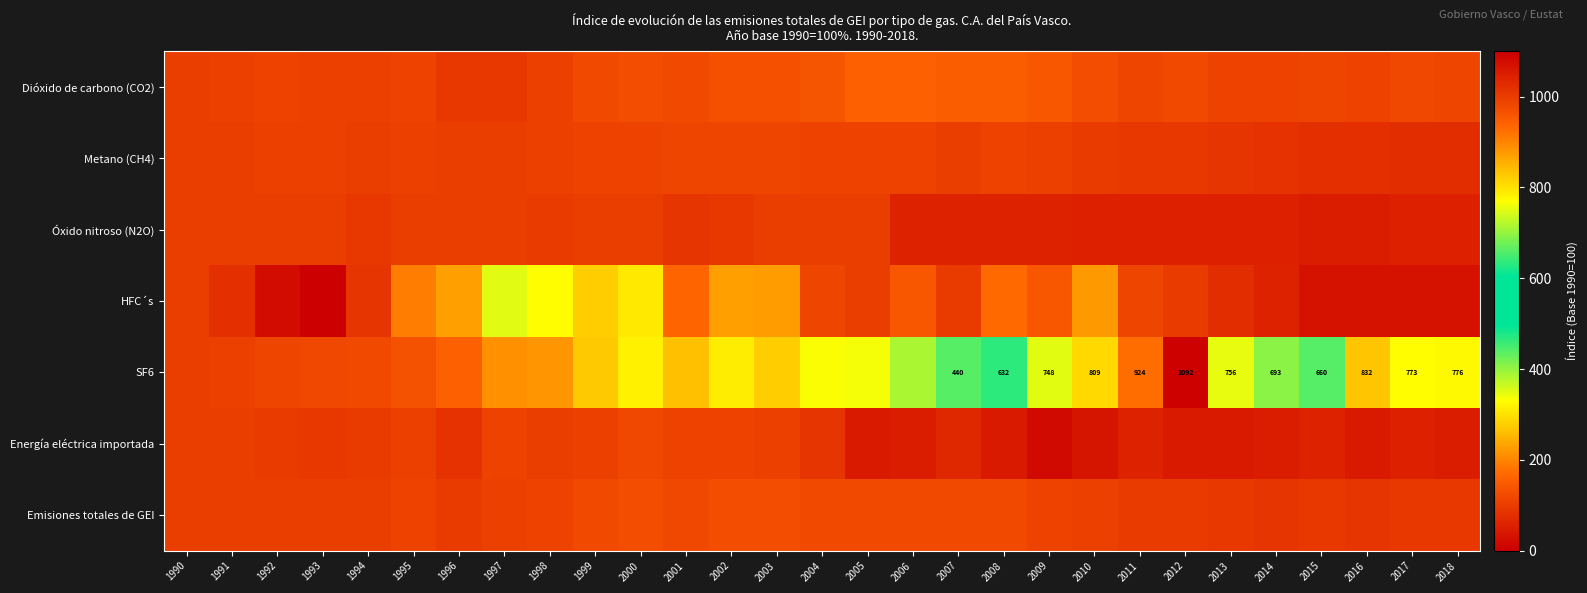

Where is SF6 nearest to the value 596?

2008